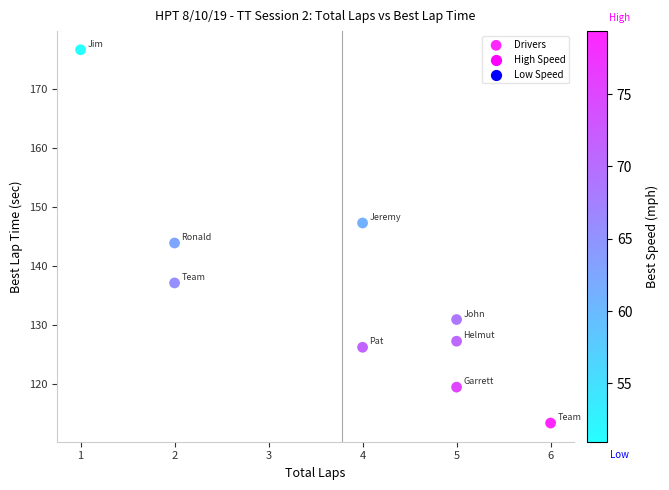

What is the range of X values (max minus min)?

5.0